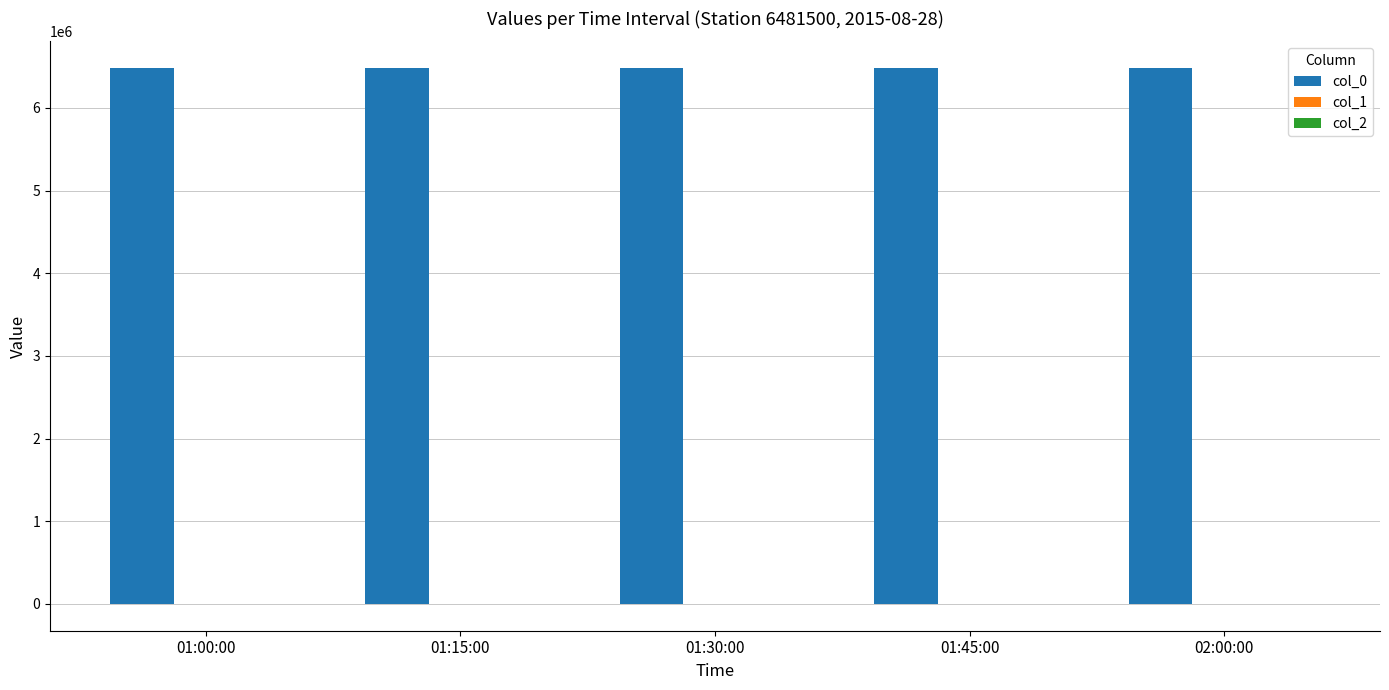

What is the greatest value displayed?

6481500.0